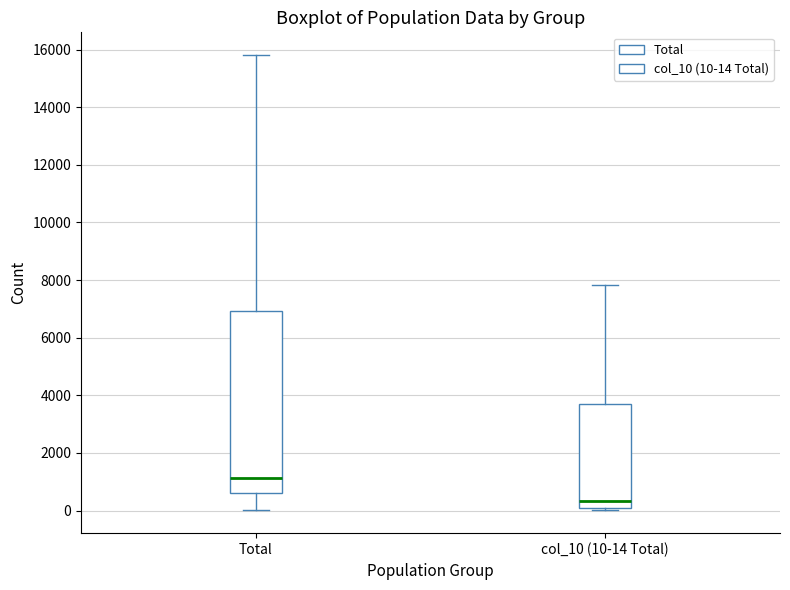

Where does the median line of the box for col_10 (10-14 Total) sit on the y-axis? The values are not printed on the chart, so give them approximately, as read against the axis.

400